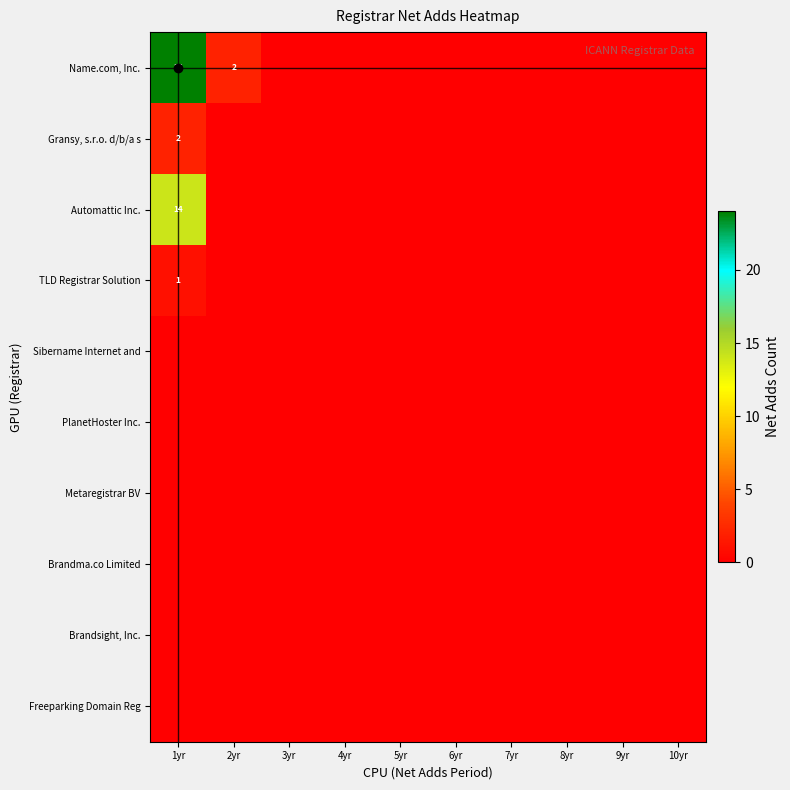

At 5yr, list the series in order from smallest to largest.

Name.com, Inc., Gransy, s.r.o. d/b/a s, Automattic Inc., TLD Registrar Solution, Sibername Internet and, PlanetHoster Inc., Metaregistrar BV, Brandma.co Limited, Brandsight, Inc., Freeparking Domain Reg